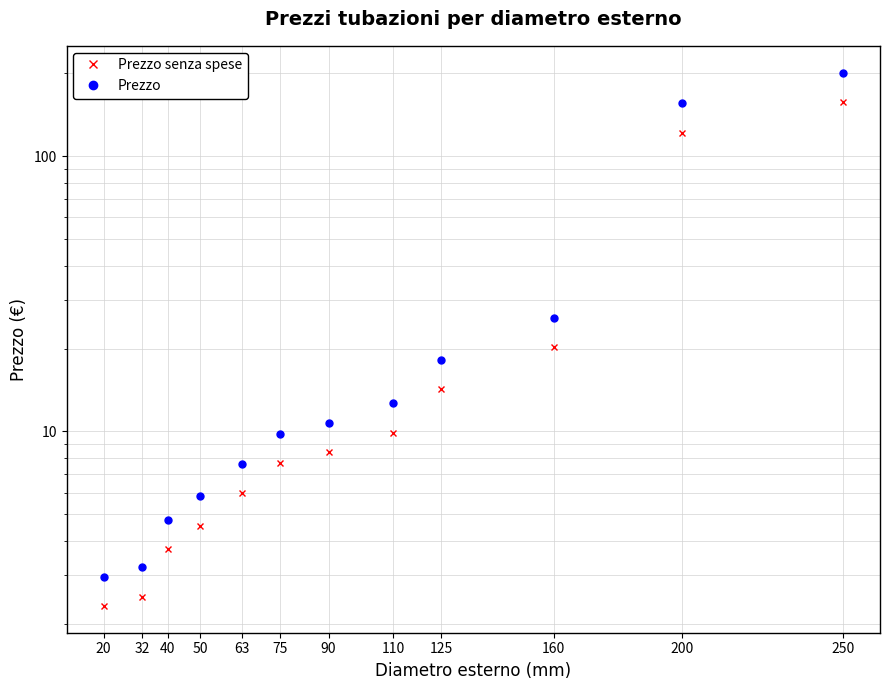

What are all the series names shown in the legend?

Prezzo senza spese, Prezzo